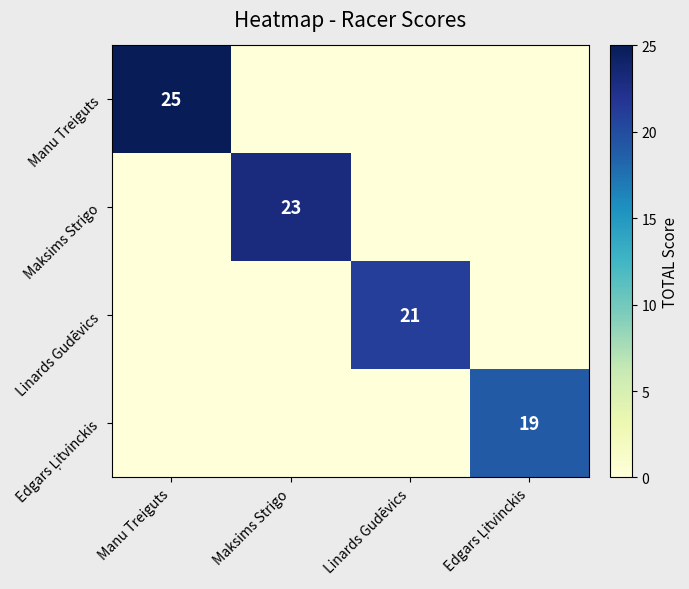

Is the value of Linards Gudēvics at Manu Treiguts greater than the value of Edgars Ļitvinckis at Manu Treiguts?

No